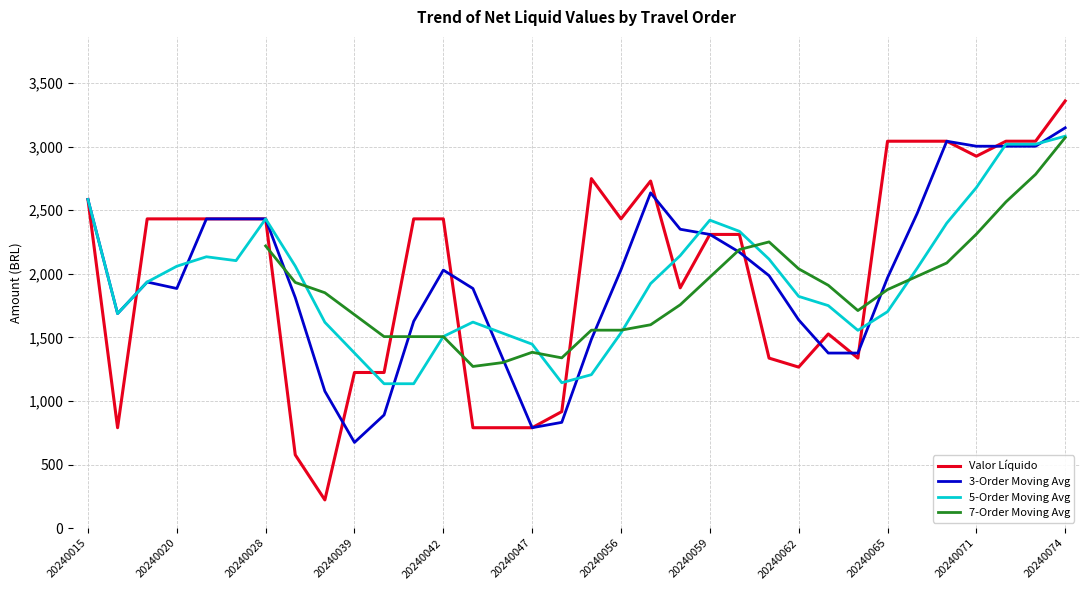

Reading left to right, extract all data points from this chart.

20240015=2585.1	20240016=789.7	20240019=2432.4	20240020=2432.4	20240025=2432.4	20240027=2432.4	20240028=2432.4	20240037=576.2	20240038=221.8	20240039=1224.1	20240040=1224.1	20240041=2432.4	20240042=2432.4	20240043=789.7	20240044=789.7	20240047=789.7	20240048=916.3	20240054=2749.0	20240056=2432.4	20240057=2730.0	20240058=1890.0	20240059=2310.0	20240060=2310.0	20240061=1337.2	20240062=1266.4	20240063=1527.2	20240064=1337.2	20240065=3043.2	20240066=3043.2	20240067=3043.2	20240071=2925.1	20240072=3043.2	20240073=3043.2	20240074=3359.8